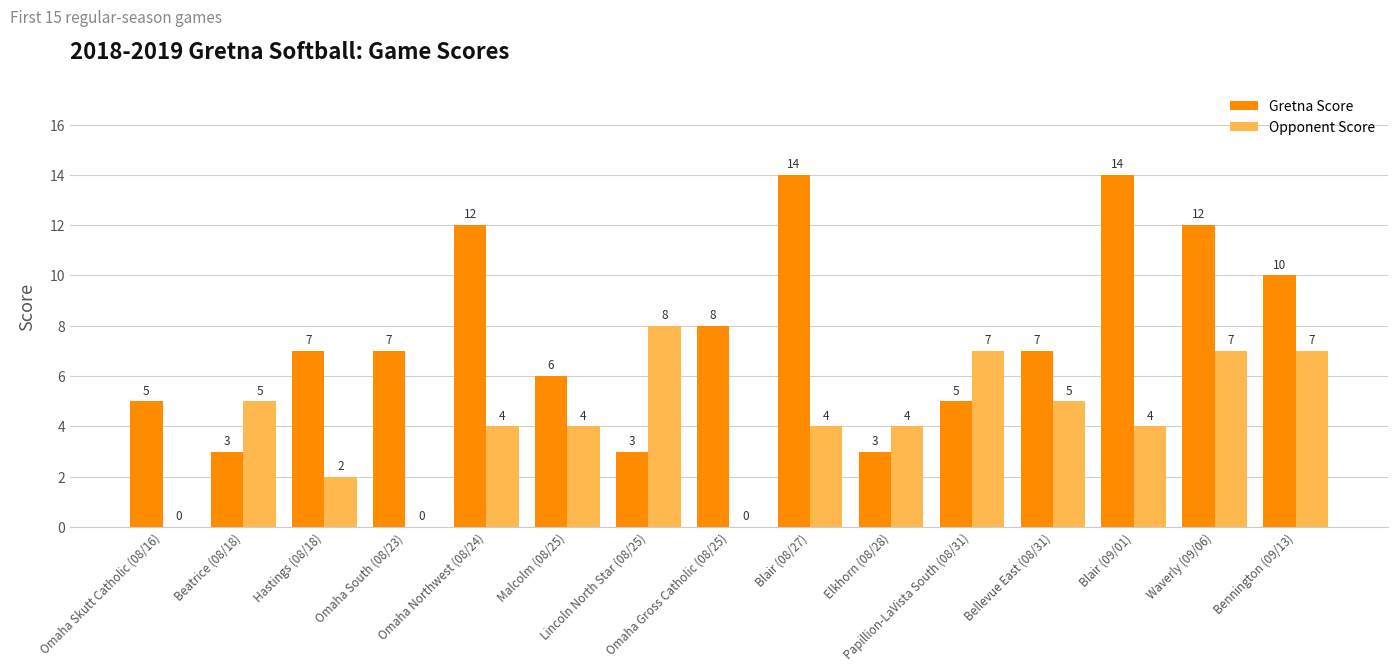

How many data points does each series have?

15